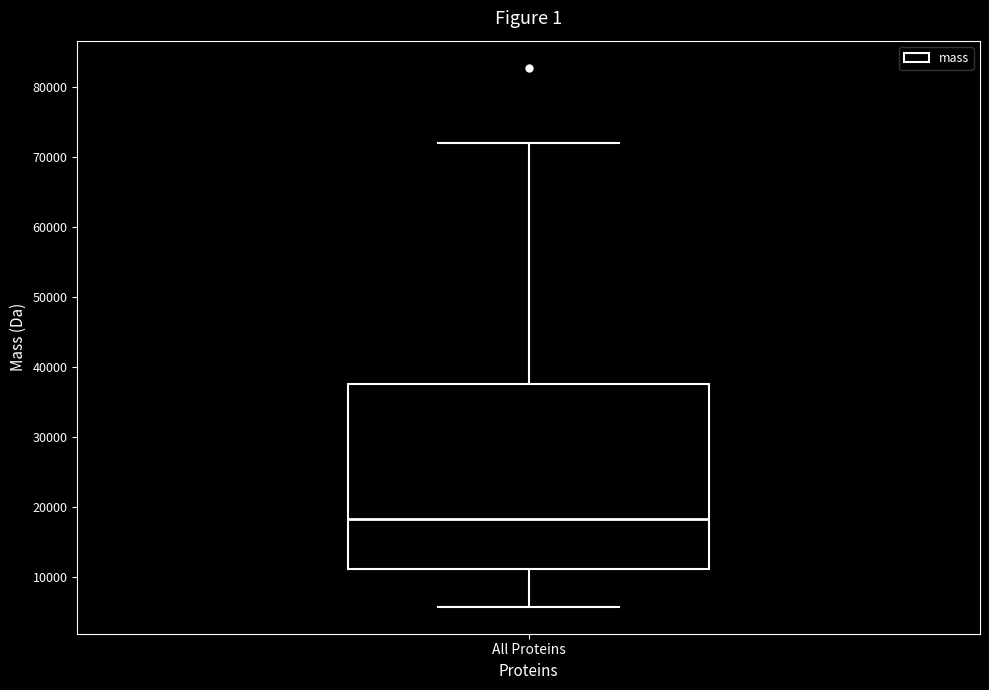

Read this box plot against the y-axis: the position of the median line, the range covered by the box, and the ends of both whiskers. The values are not printed on the chart, so give them approximately, as read against the axis.

median 18000, box 11000 to 38000, whiskers 6000 to 72000